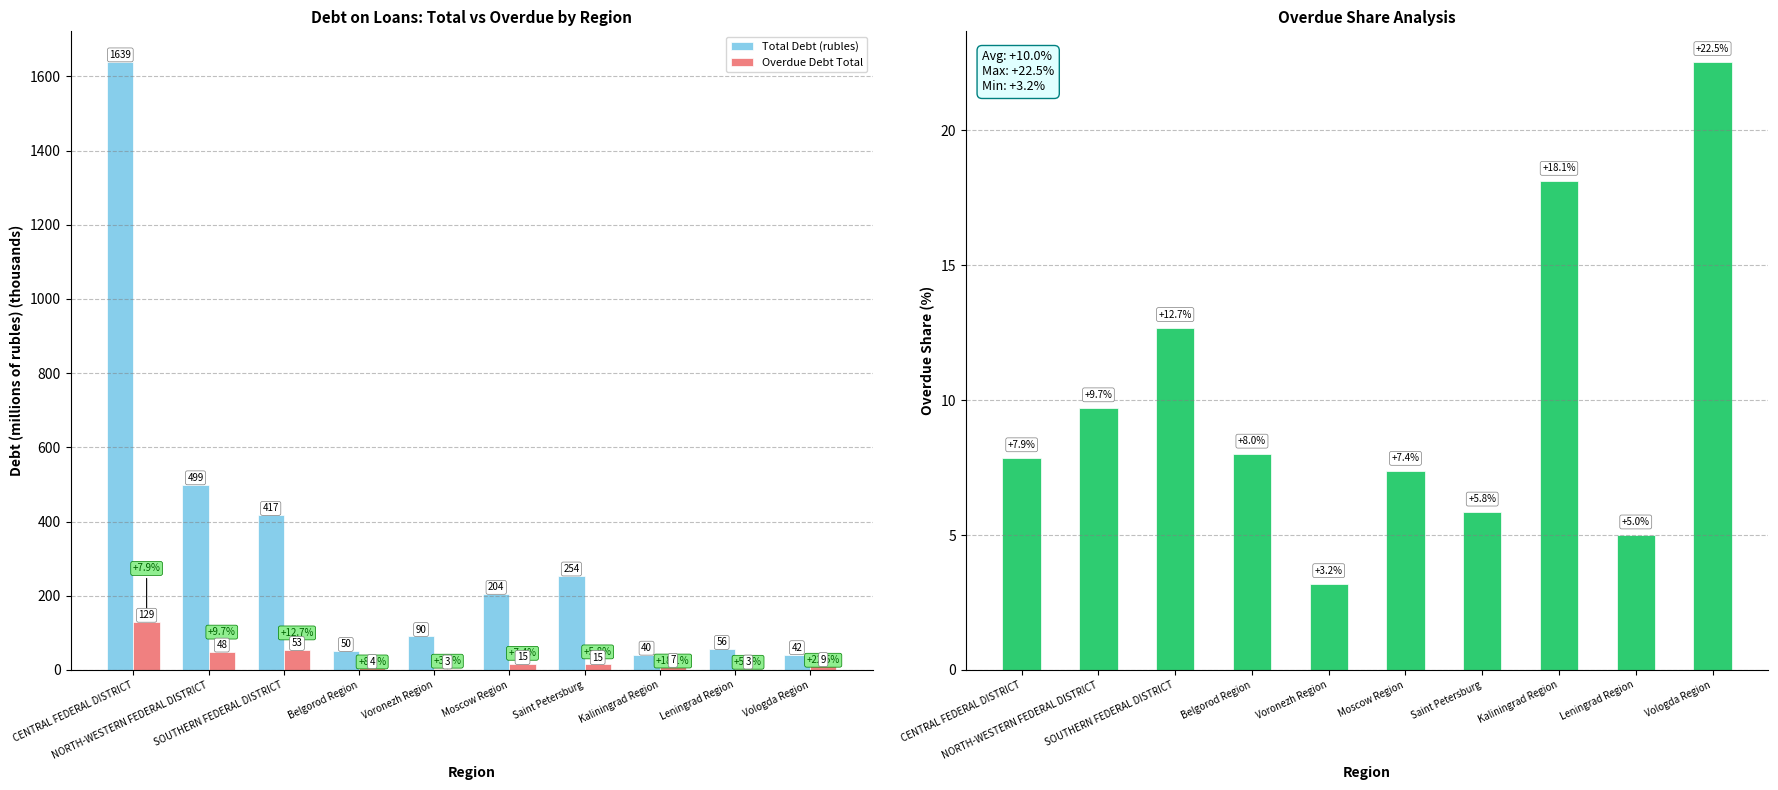

What is the sum of all Total Debt (rubles) values?

3290.9